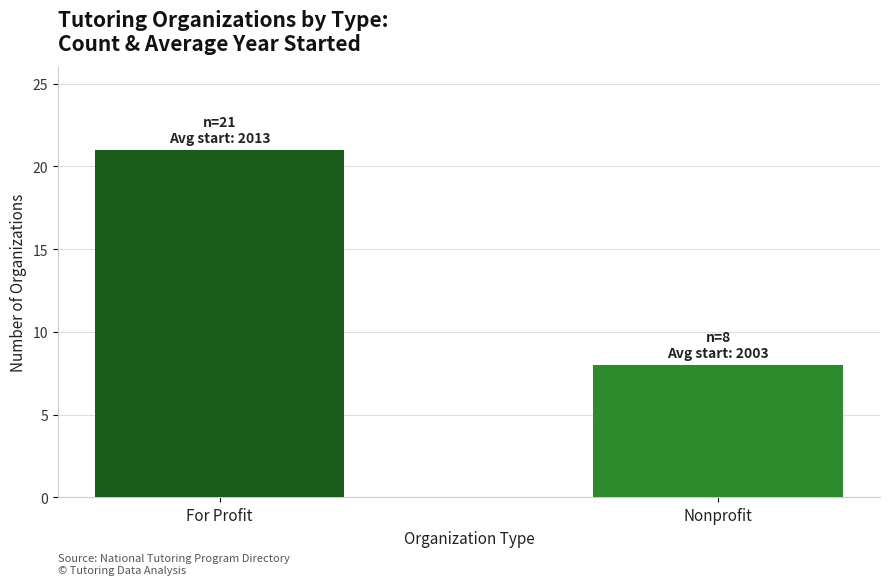

How many data points does each series have?

2